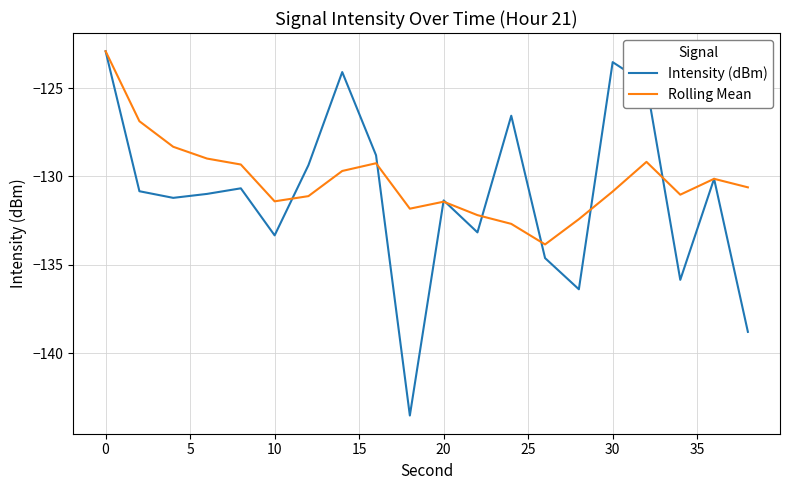

What is the minimum value for Intensity (dBm)?

-143.5